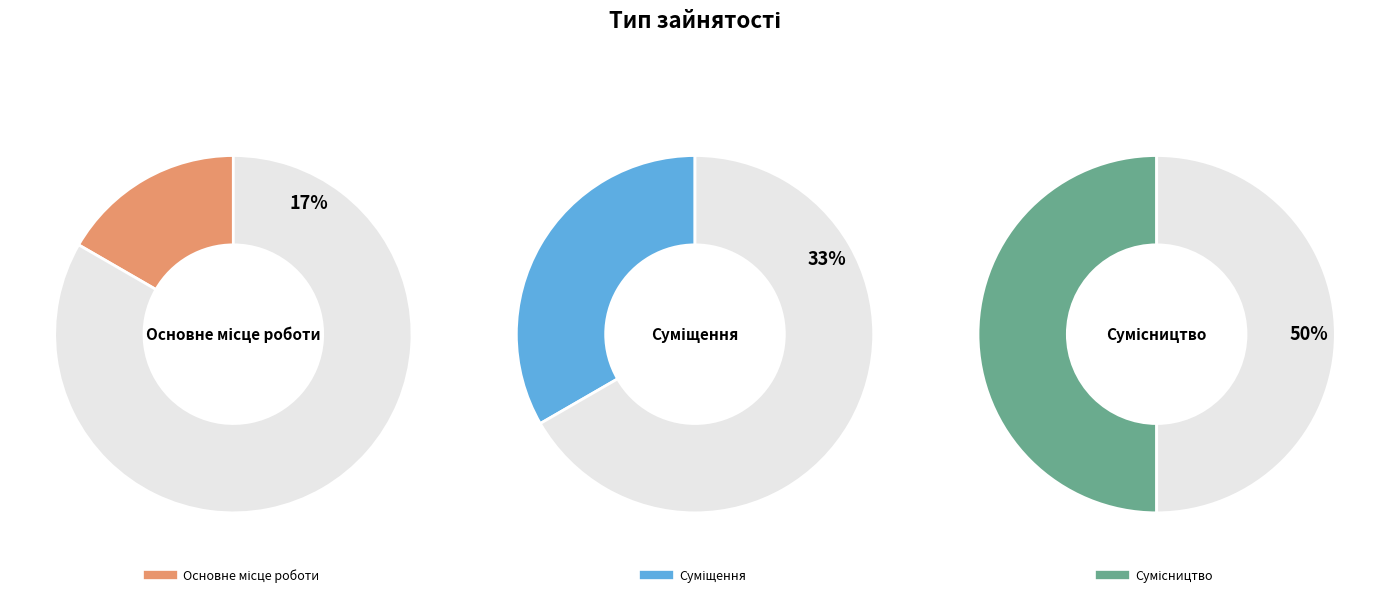

What percentage is NOT represented by Сумісництво?

50.0%